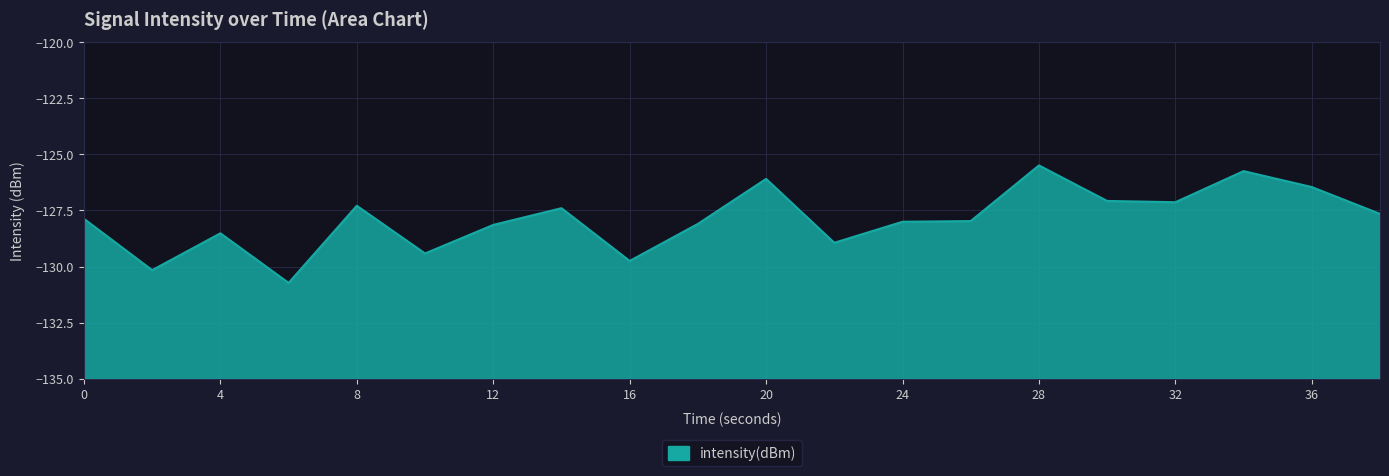

Reading left to right, transcribe all the data shown in this chart.

0=-127.9	2=-130.2	4=-128.5	6=-130.7	8=-127.3	10=-129.4	12=-128.1	14=-127.4	16=-129.8	18=-128.1	20=-126.1	22=-128.9	24=-128.0	26=-128.0	28=-125.5	30=-127.1	32=-127.1	34=-125.7	36=-126.5	38=-127.7